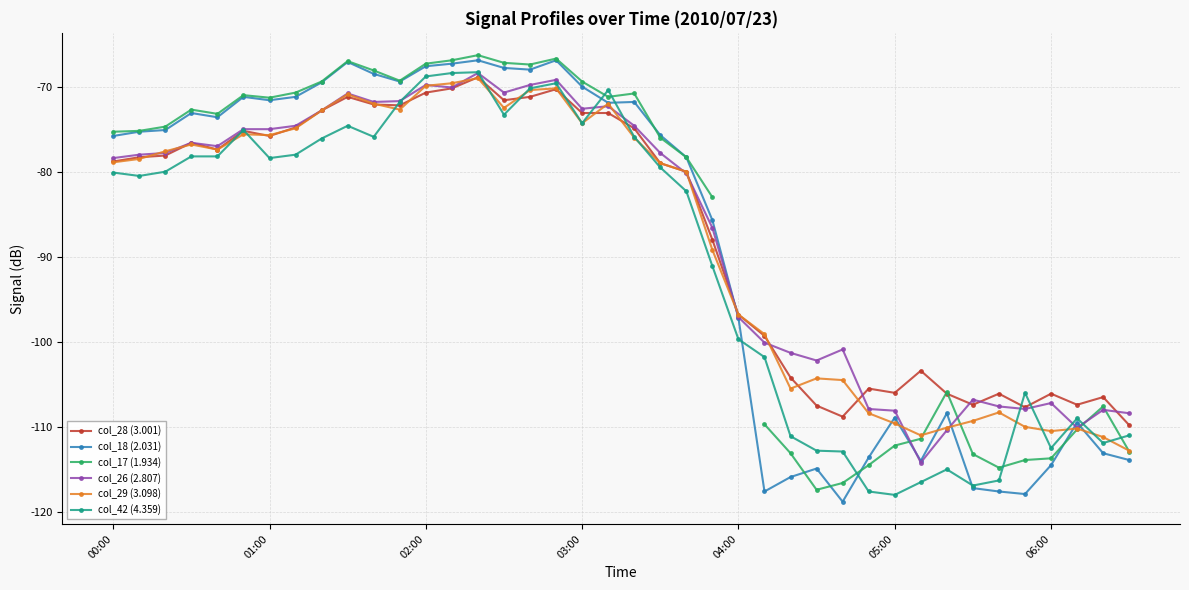

At which category is the sum across all series the highest?

14